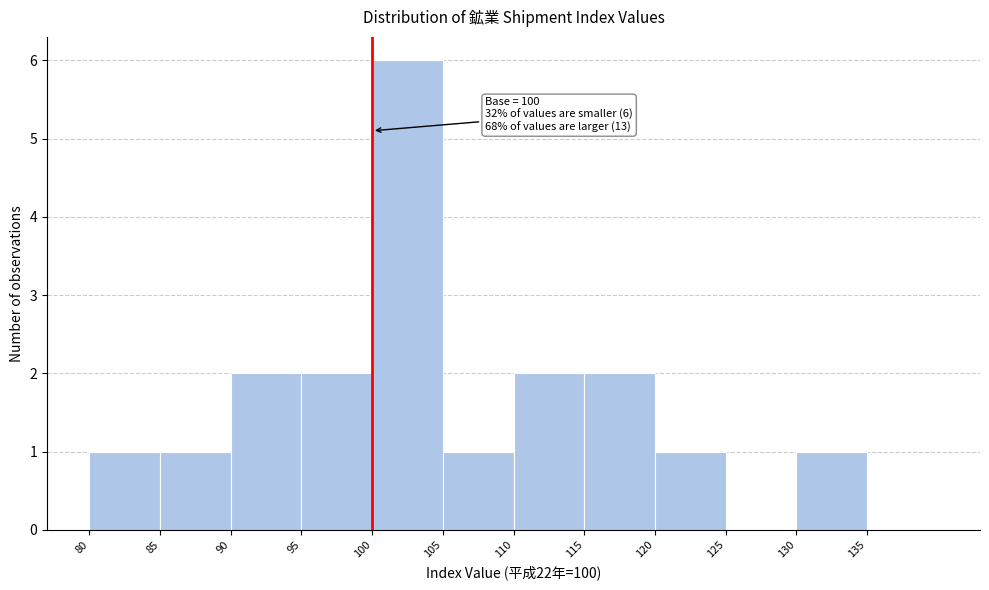

Which range on the x-axis has the tallest bar?

100 to 105